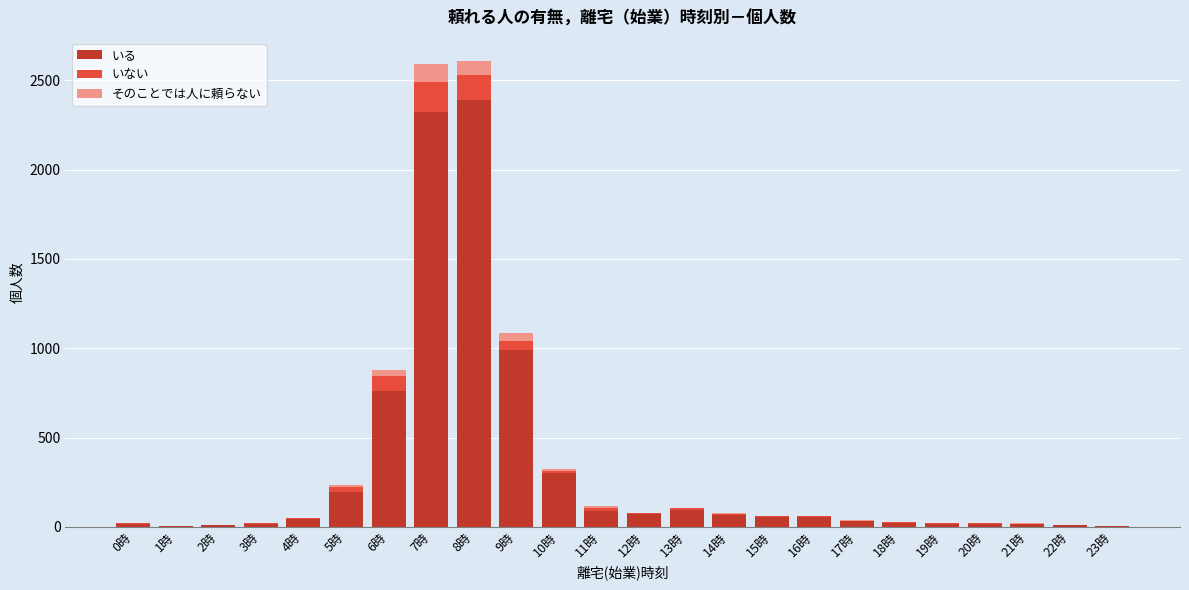

What is the highest value of the いる series?

2390